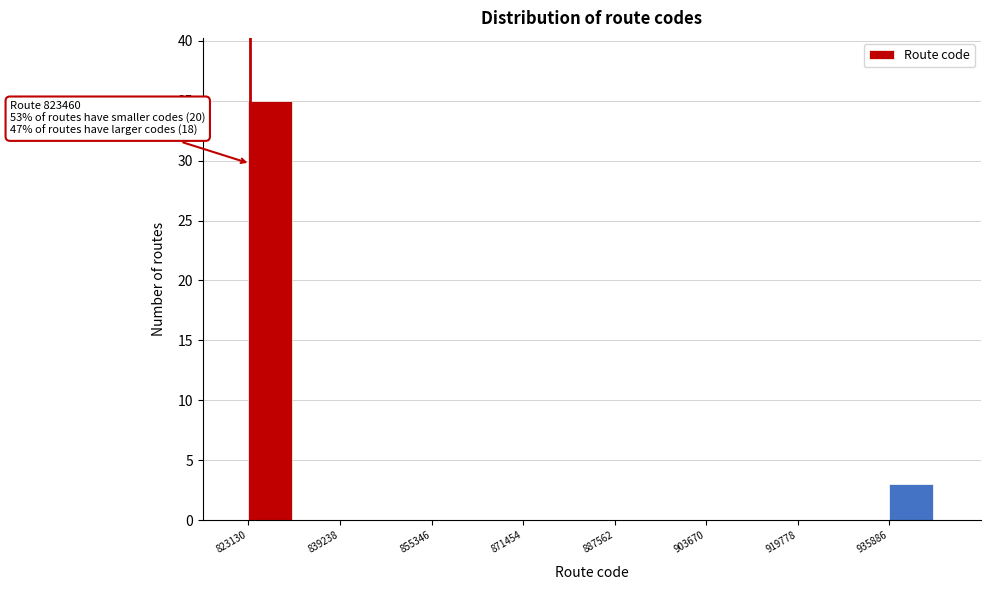

Over which range of the x-axis is the bar tallest?

824000 to 832000